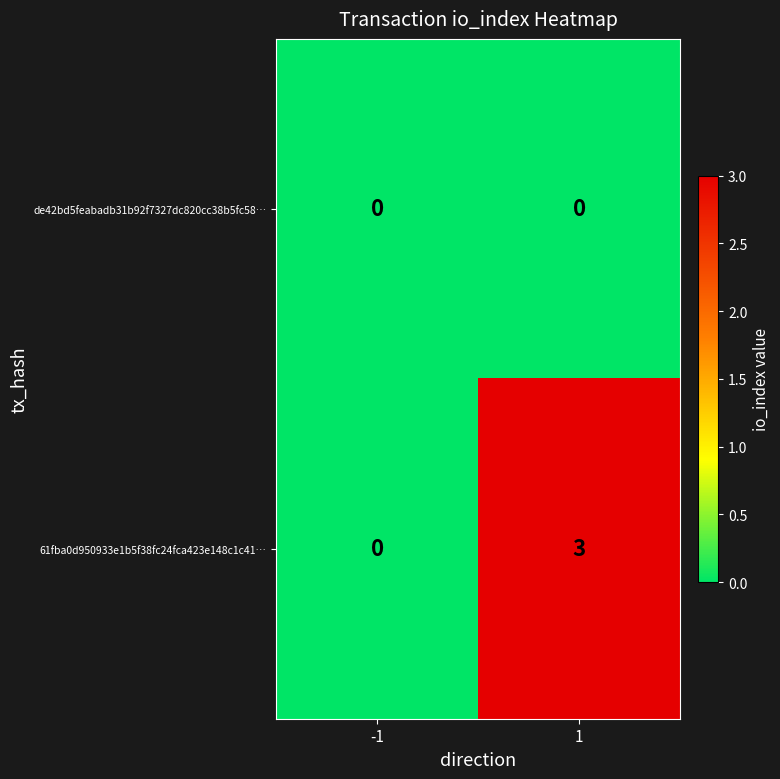

The 61fba0d950933e1b5f38fc24fca423e148c1c41… series shows 3 at 1. True or false?

True